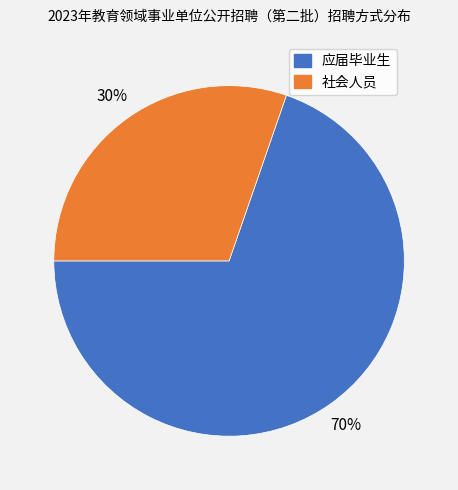

Rank the categories by value from highest to lowest.

应届毕业生, 社会人员